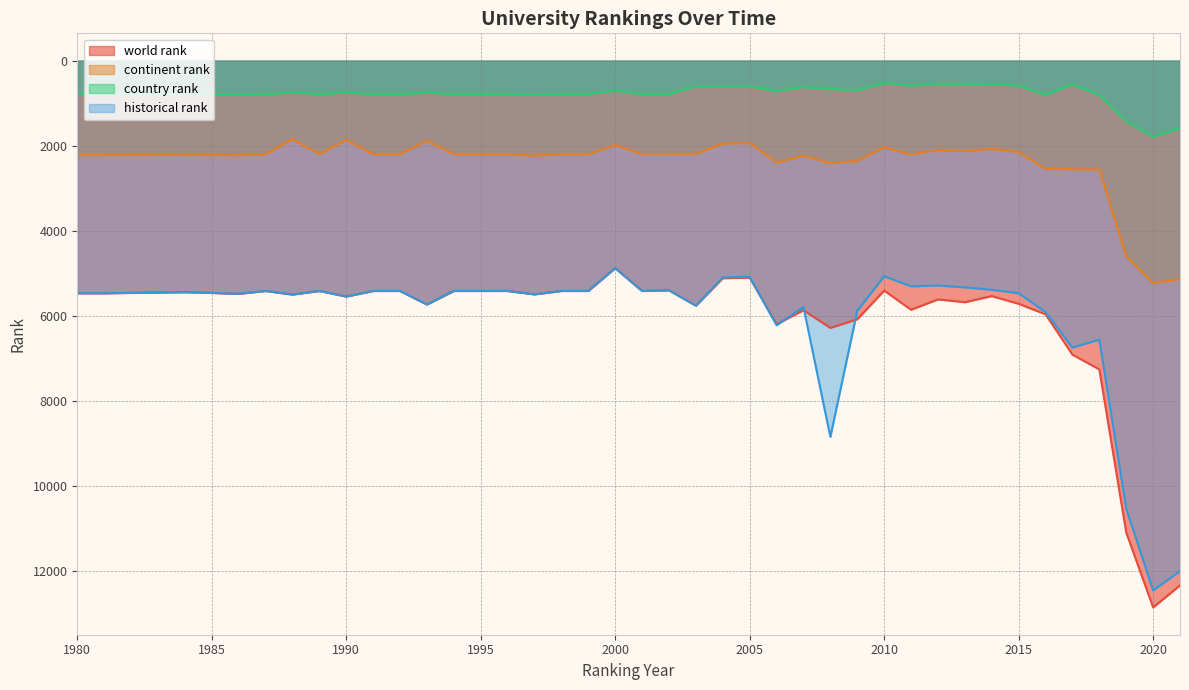

Is the value of world rank at 2015 greater than the value of continent rank at 1997?

Yes